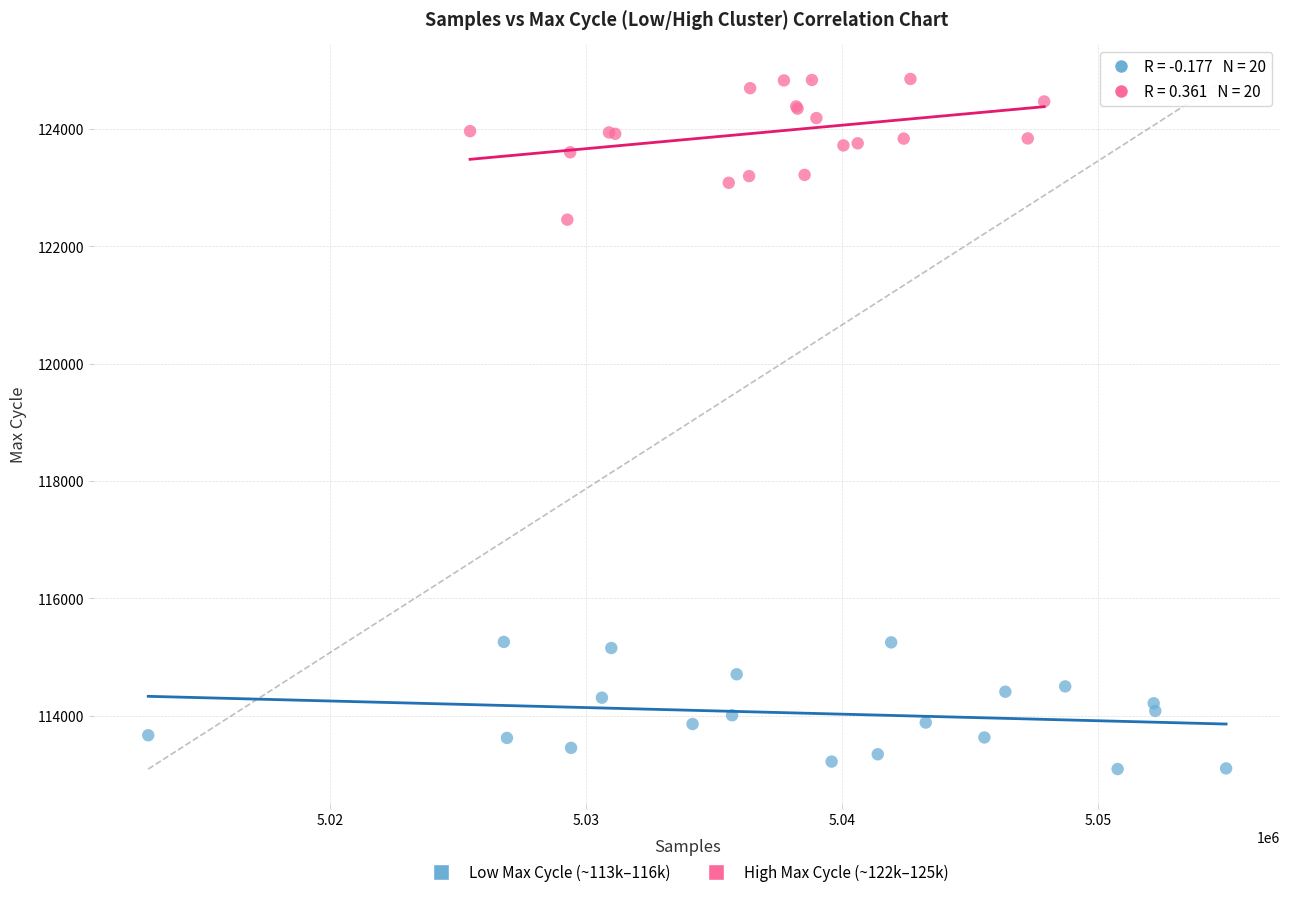

Which series reaches the minimum Y coordinate?

Low Max Cycle (~113k–116k)